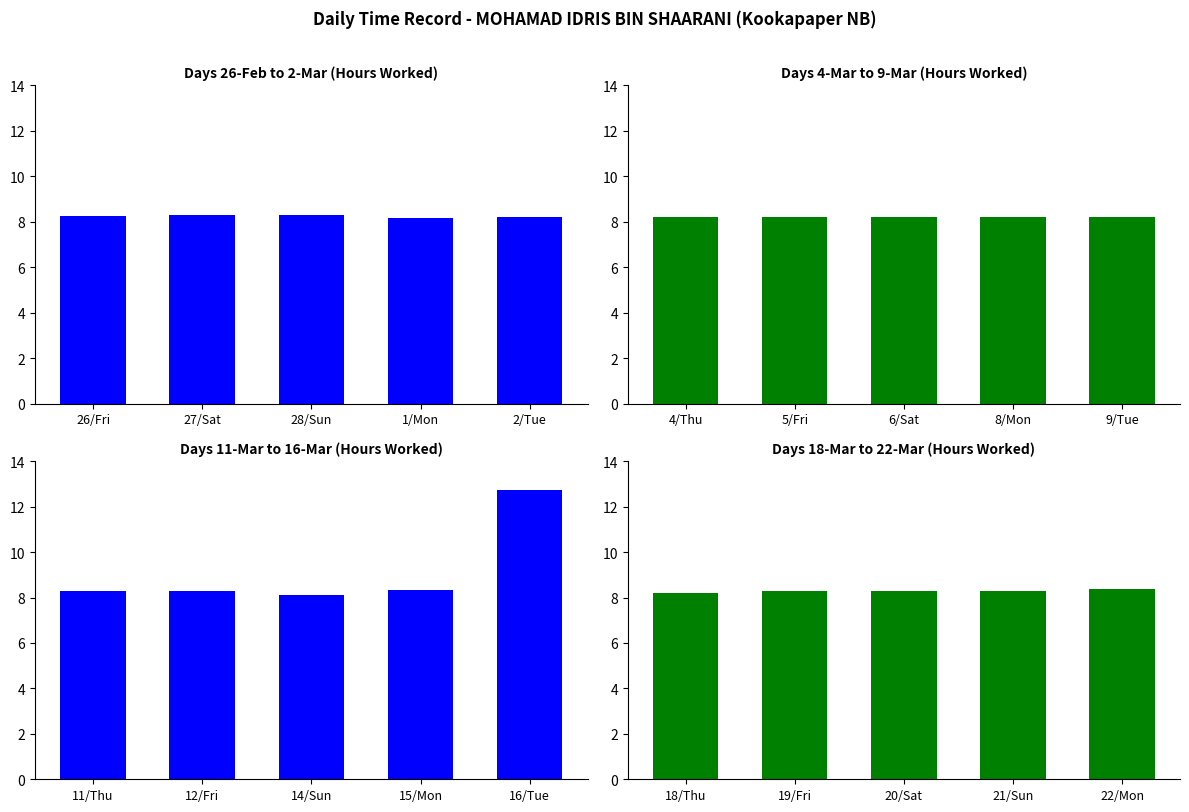

What is the label of the 5th bar from the left?

2/Tue